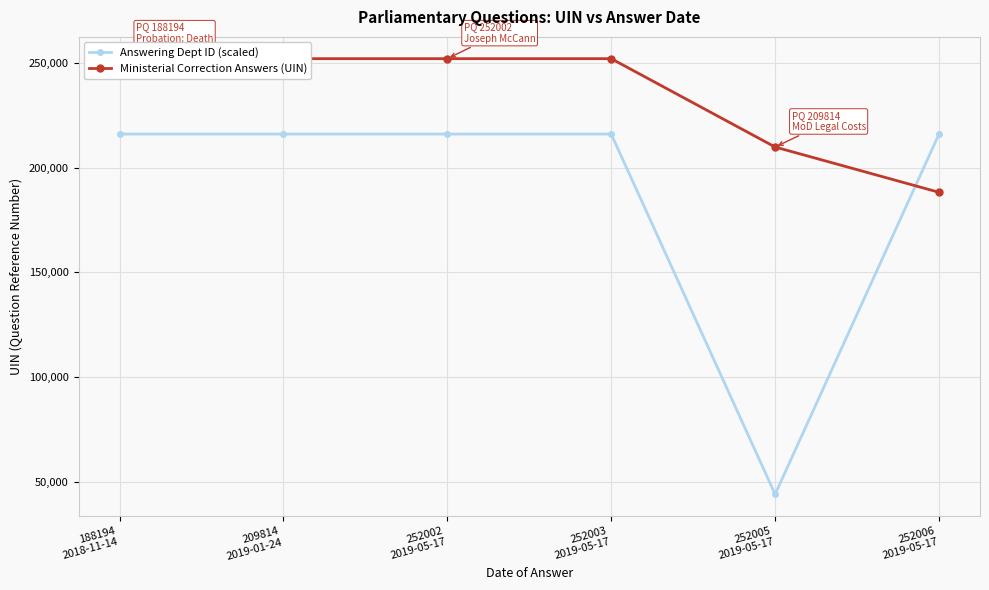

True or false: Ministerial Correction Answers (UIN) has more than 2 points higher than both neighbors.

False